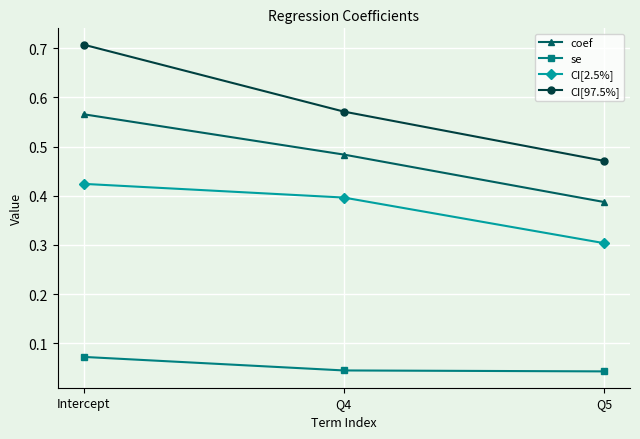

What is the label of the 3rd point from the left?

Q5